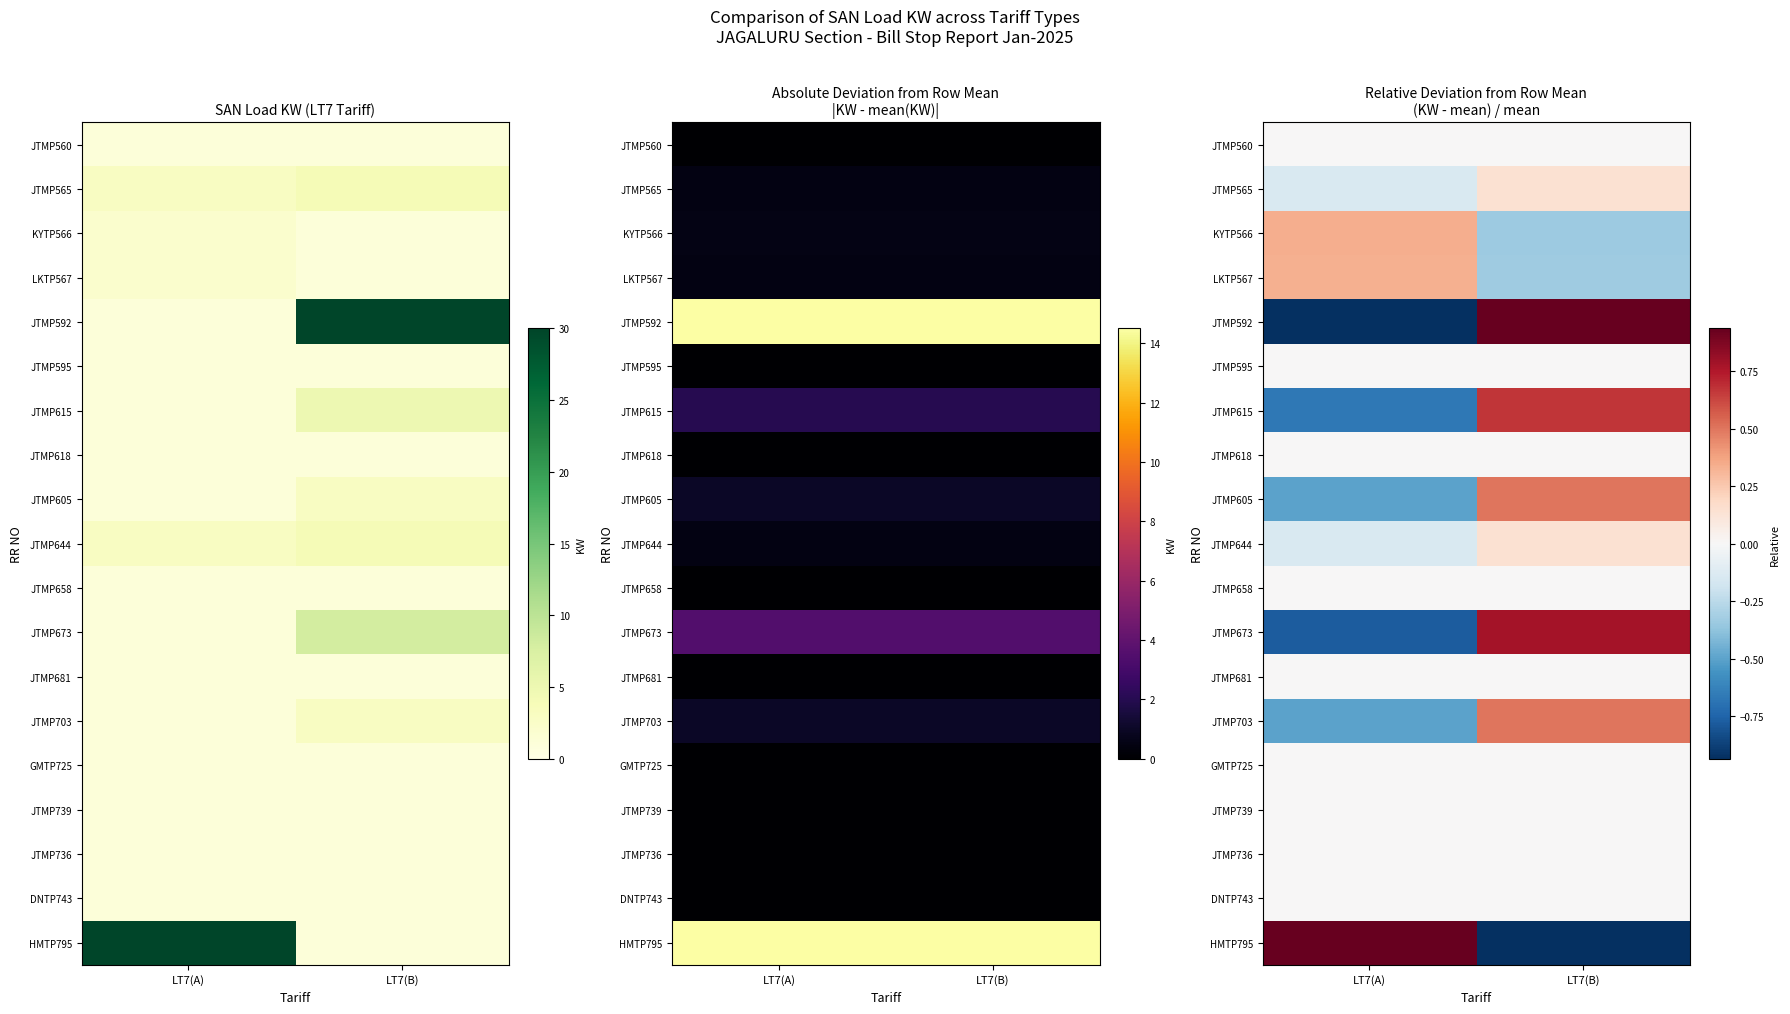

At which label does JTMP592 first exceed 0?

LT7(B)